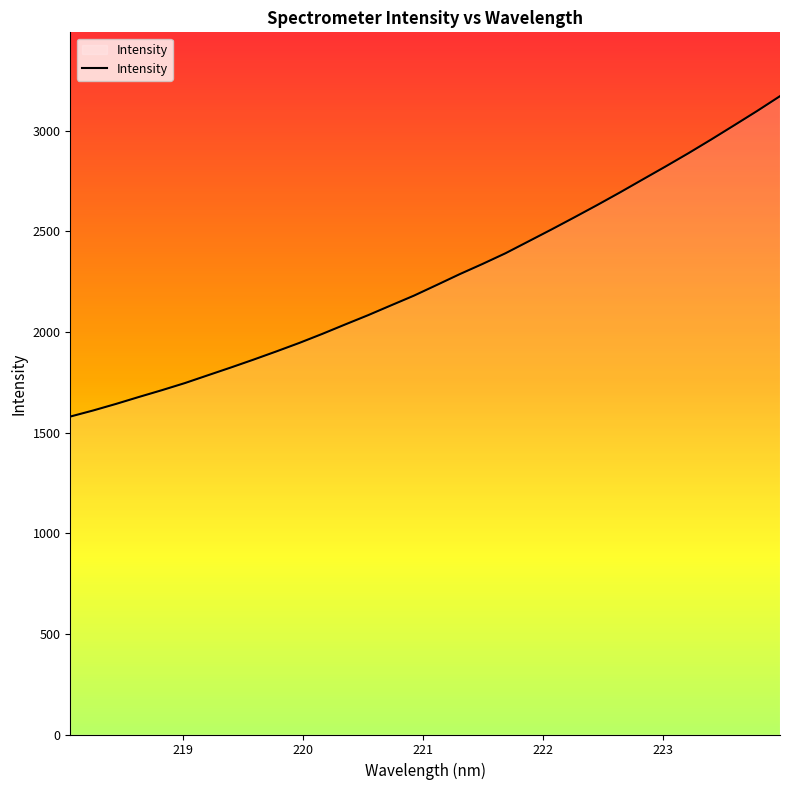

What is the difference between the maximum and minimum values?

1592.4